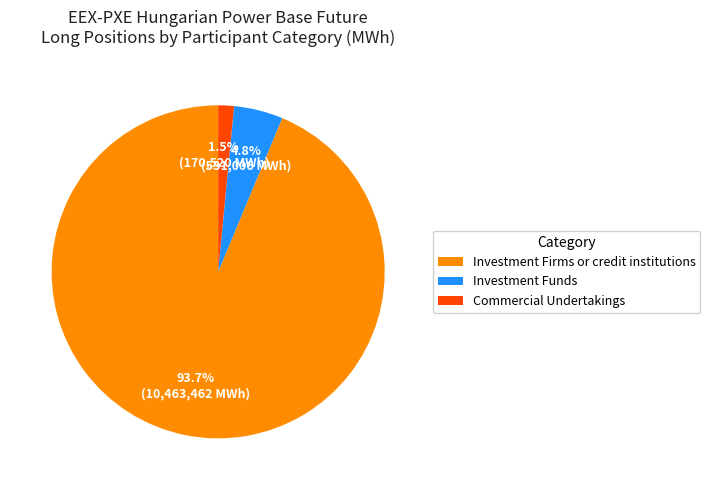

To the nearest percent, what portion does Investment Firms or credit institutions represent?

94%